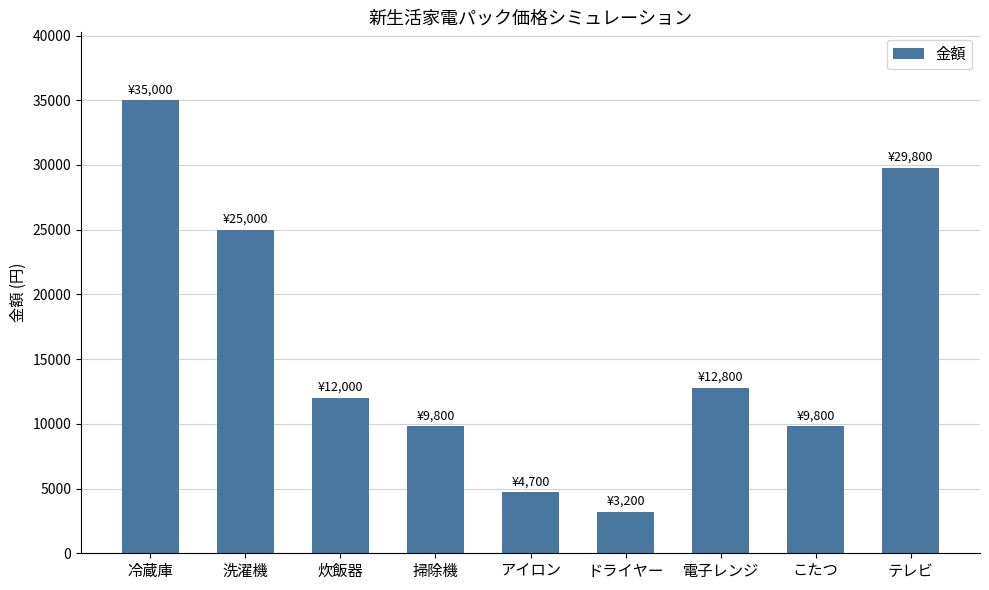

Is it true that the value at 冷蔵庫 is 46861?

False